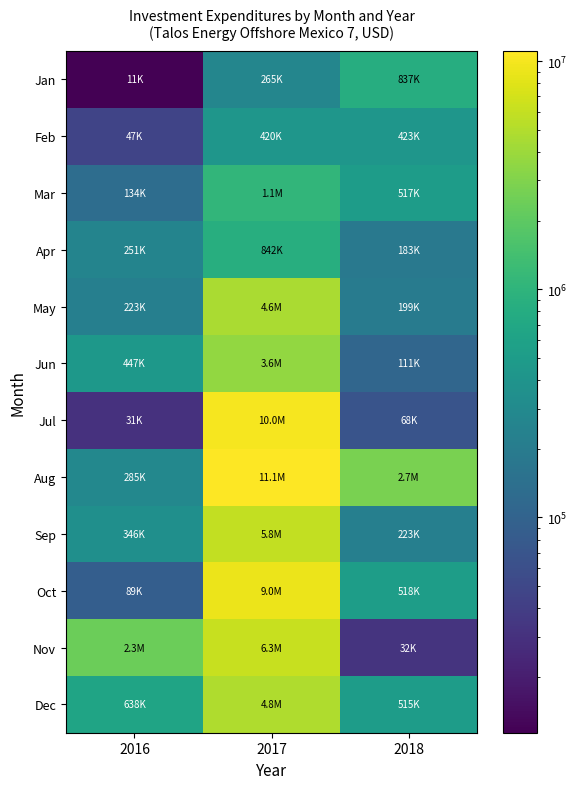

Rank the series by their maximum value, from lowest to highest.

Feb, Jan, Apr, Mar, Jun, May, Dec, Sep, Nov, Oct, Jul, Aug